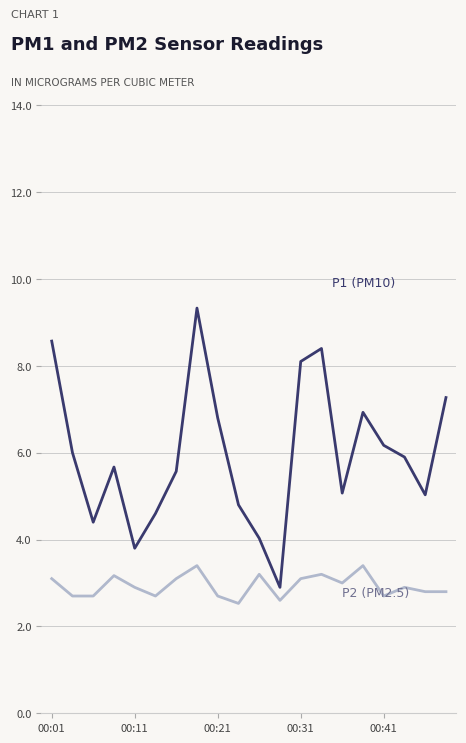

What is the greatest value displayed?

9.3